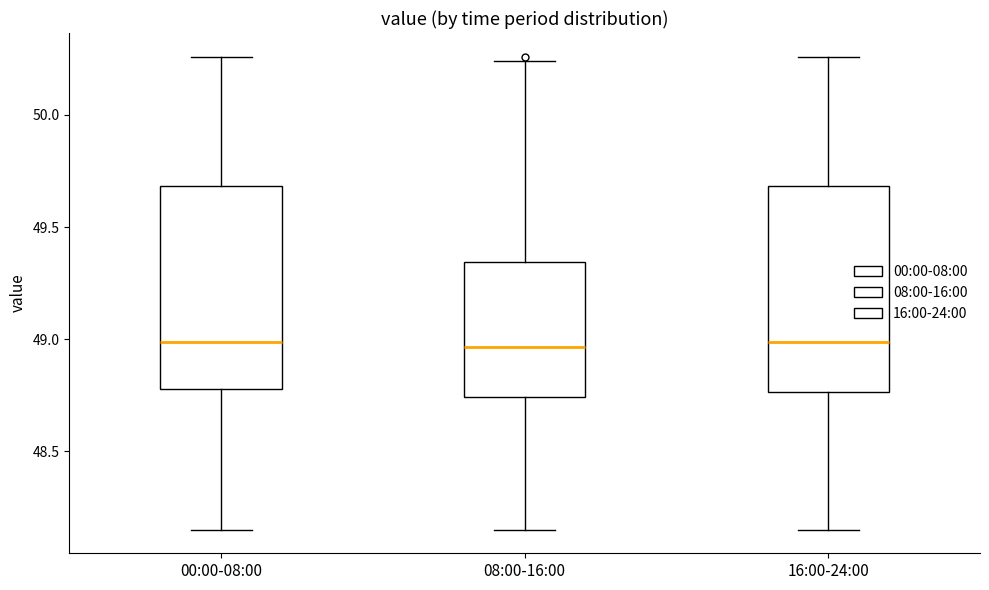

Where is the lower edge of the box for 00:00-08:00 on the y-axis? The values are not printed on the chart, so give them approximately, as read against the axis.

48.80